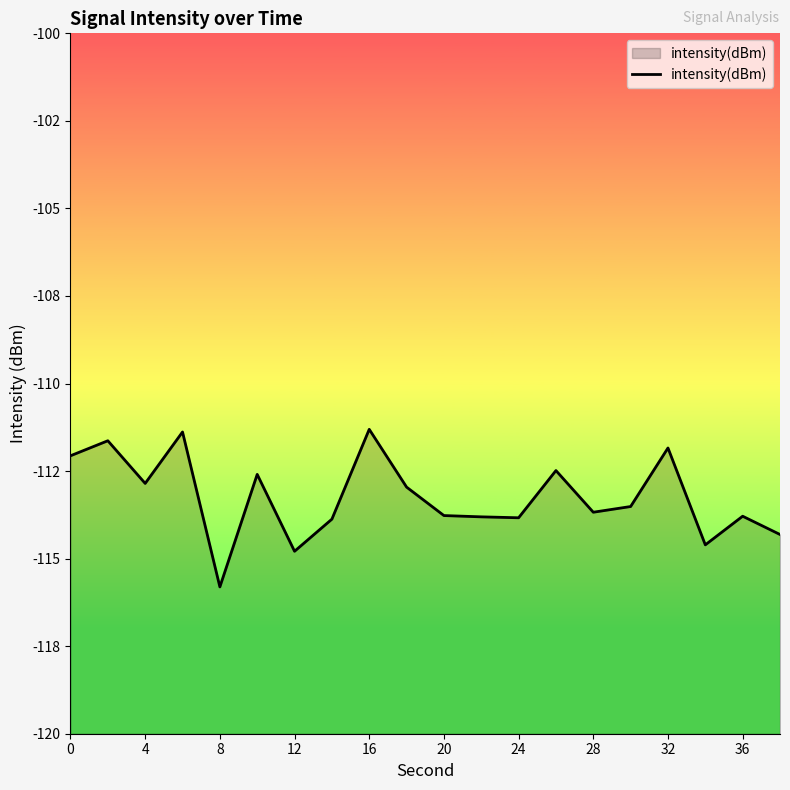

Does the chart display data point markers on the line(s)?

No